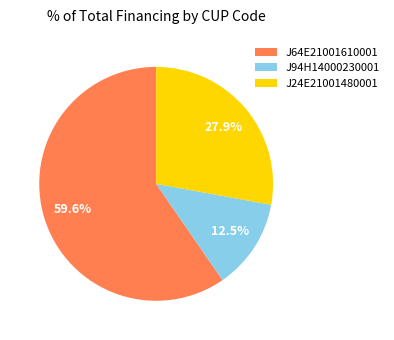

Which has a higher value, J94H14000230001 or J64E21001610001?

J64E21001610001